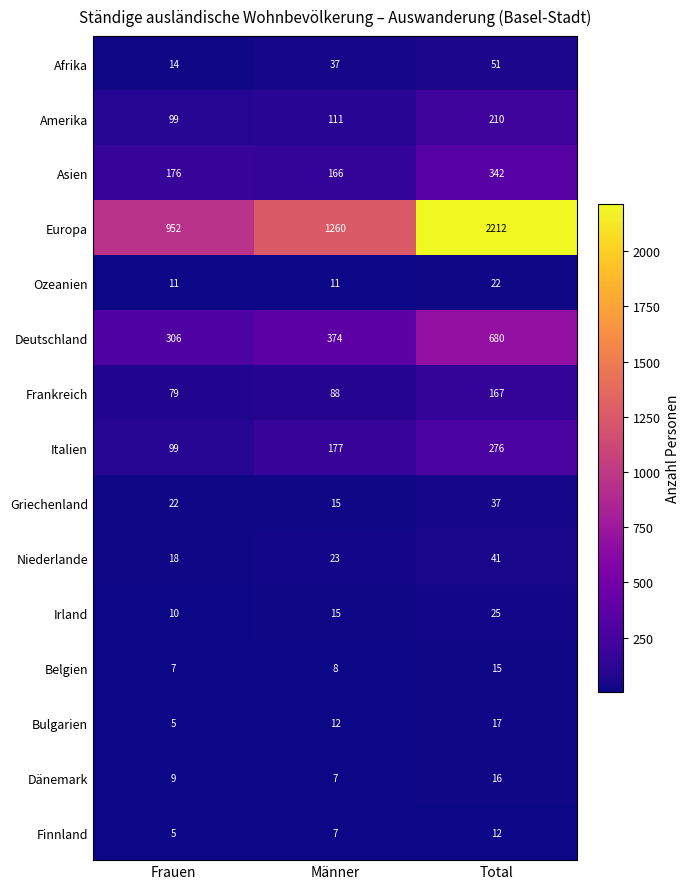

Where is Italien nearest to the value 187?

Männer